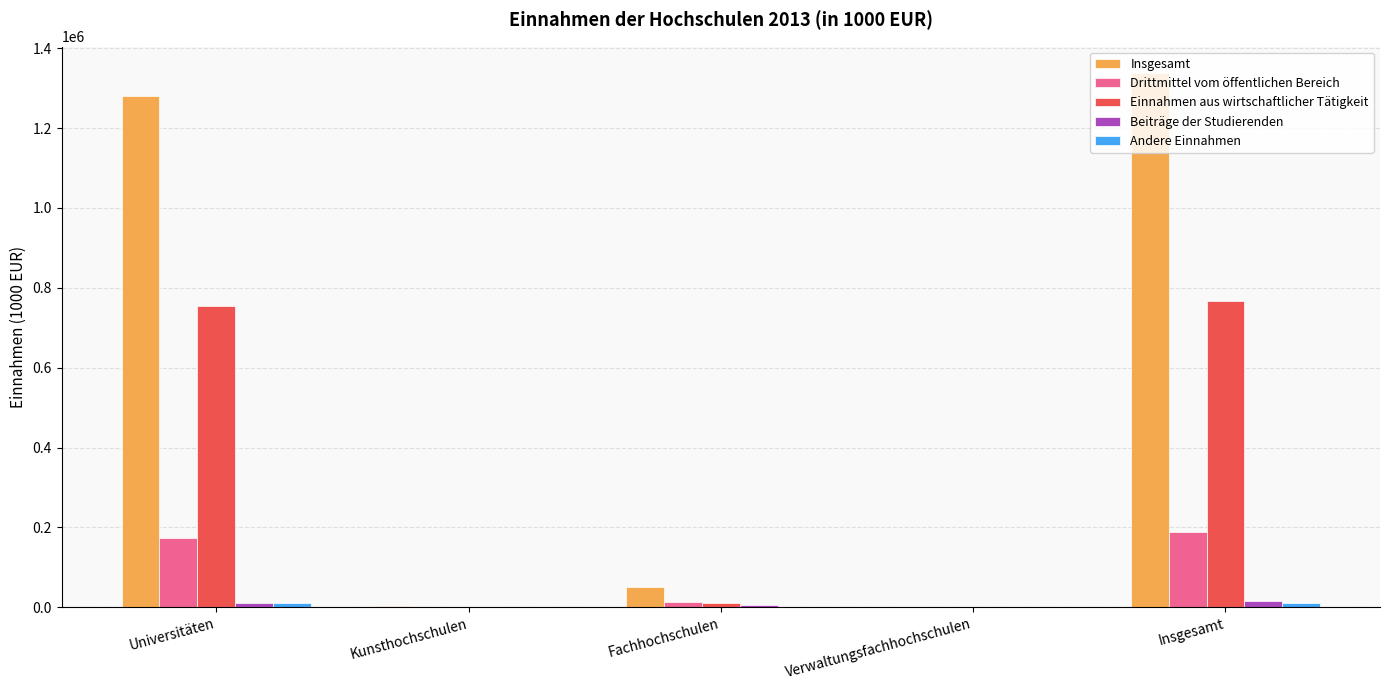

Which category has the highest value across all series?

Insgesamt